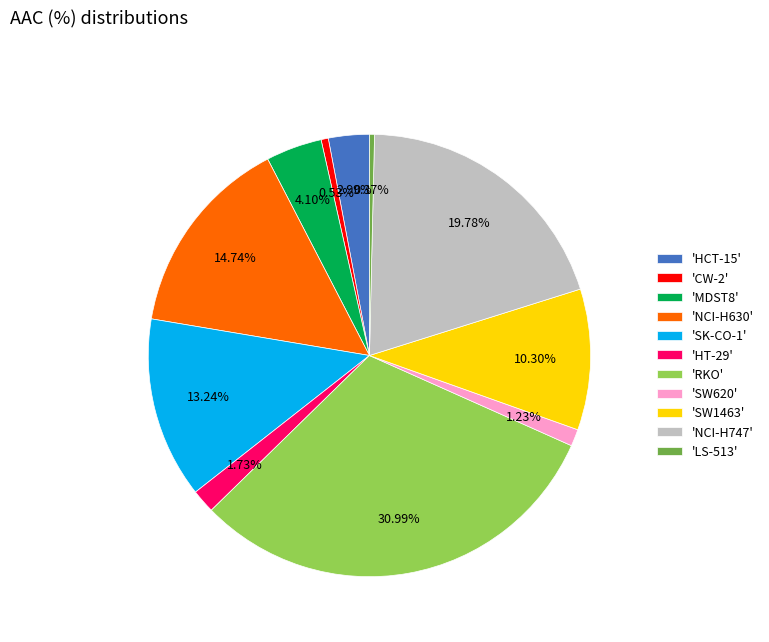

Which has a higher value, 'SW1463' or 'RKO'?

'RKO'